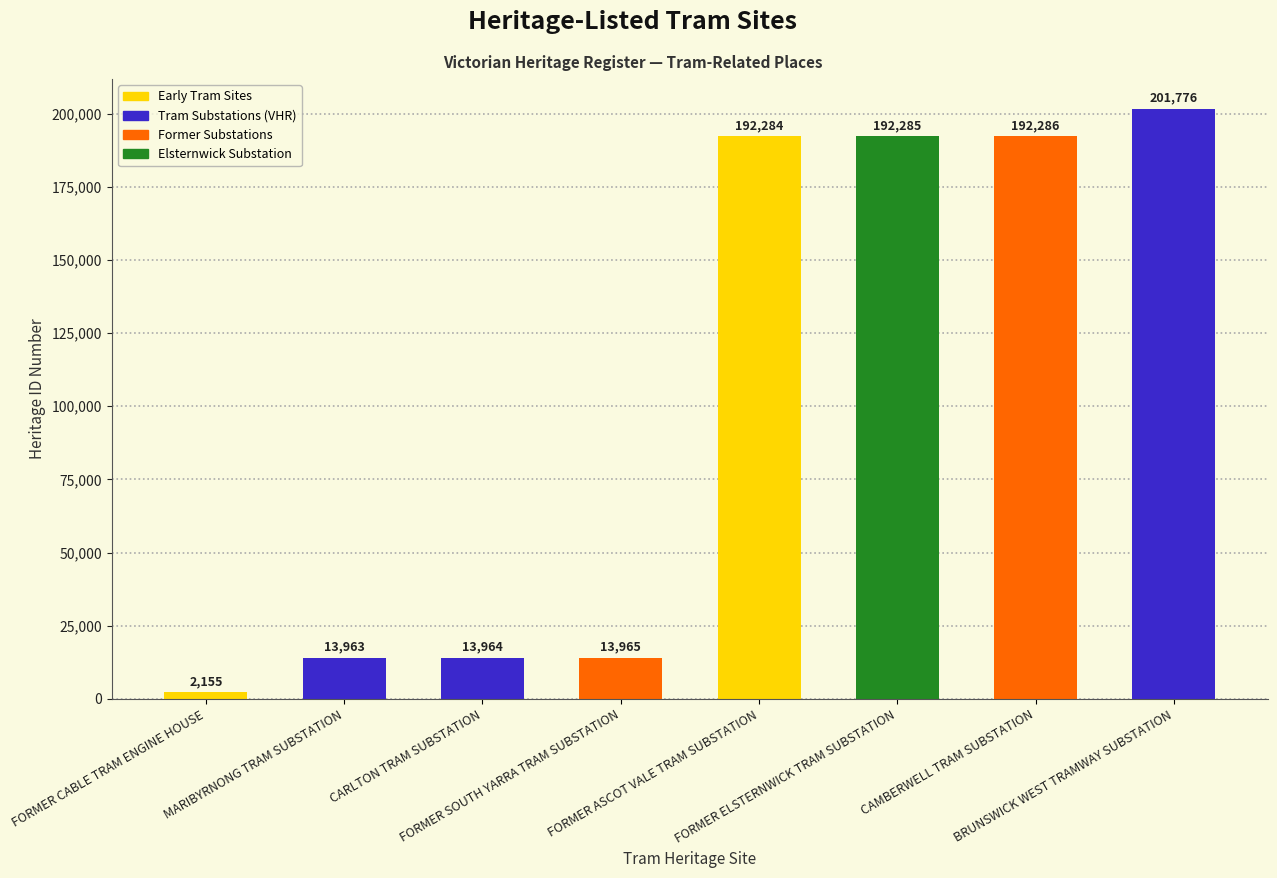

What value does the data have at BRUNSWICK WEST TRAMWAY SUBSTATION?

201776